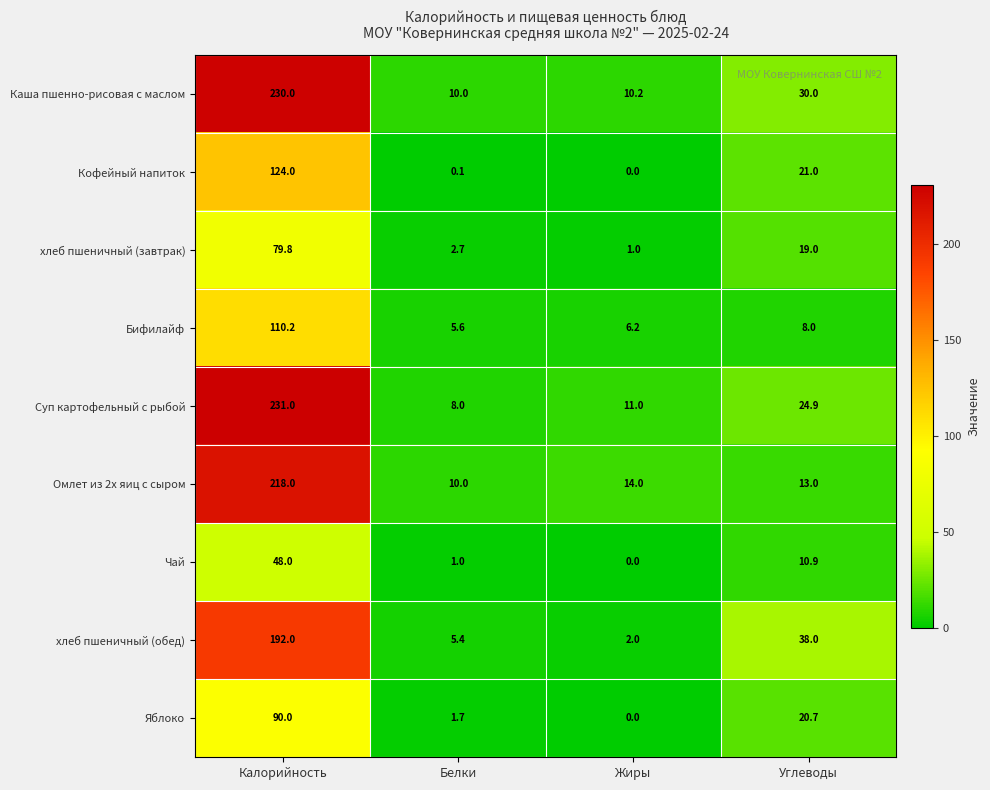

Which category has the lowest value across all series?

Жиры